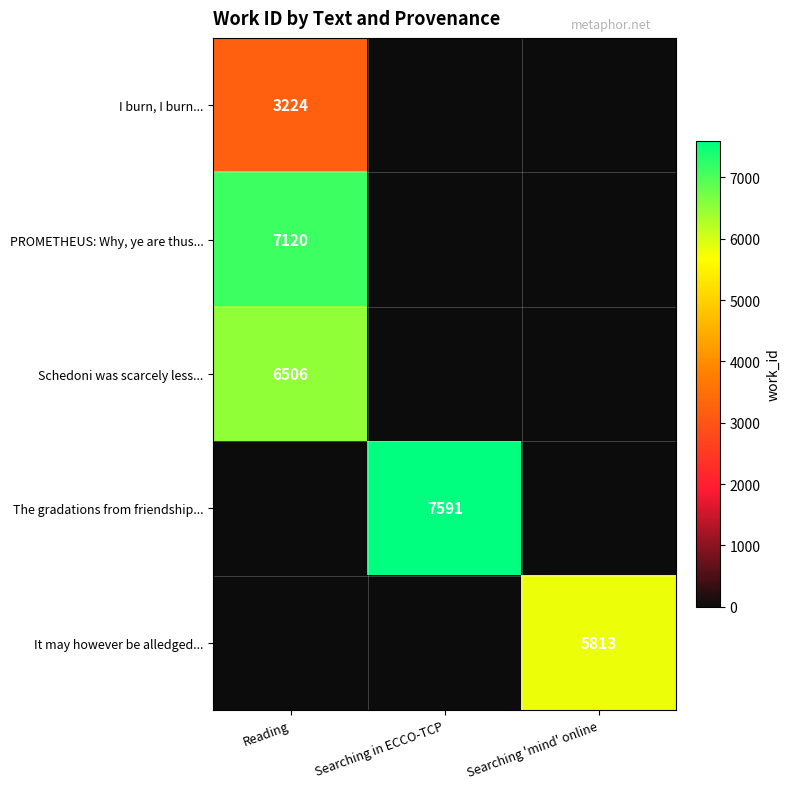

Is it true that The gradations from friendship... equals 7591 at Searching in ECCO-TCP?

True